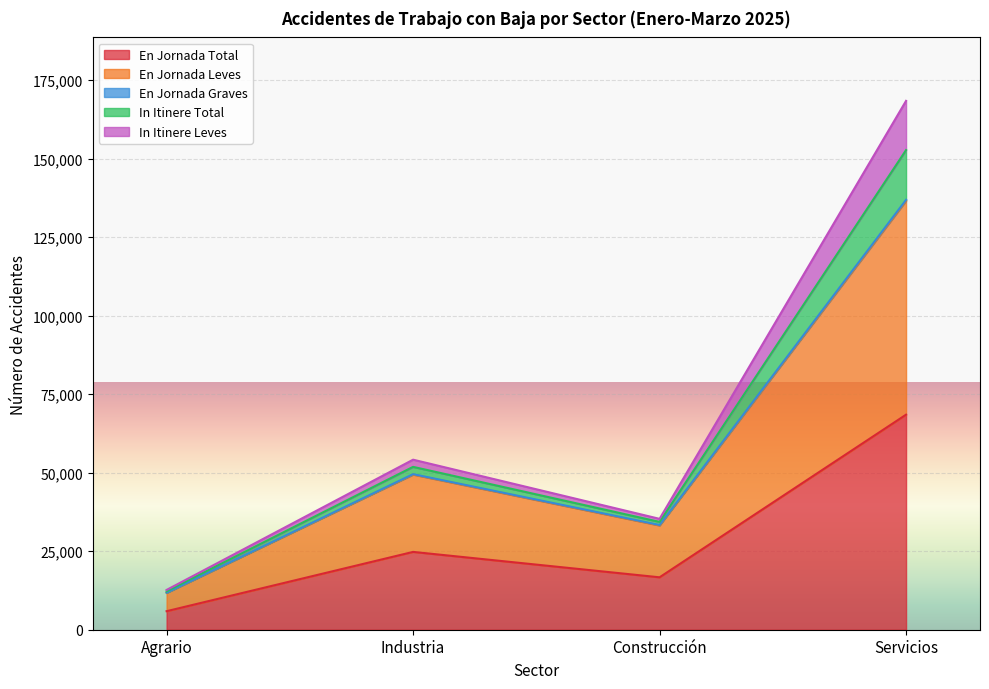

List the labels in order of En Jornada Total value, largest first.

Servicios, Industria, Construcción, Agrario